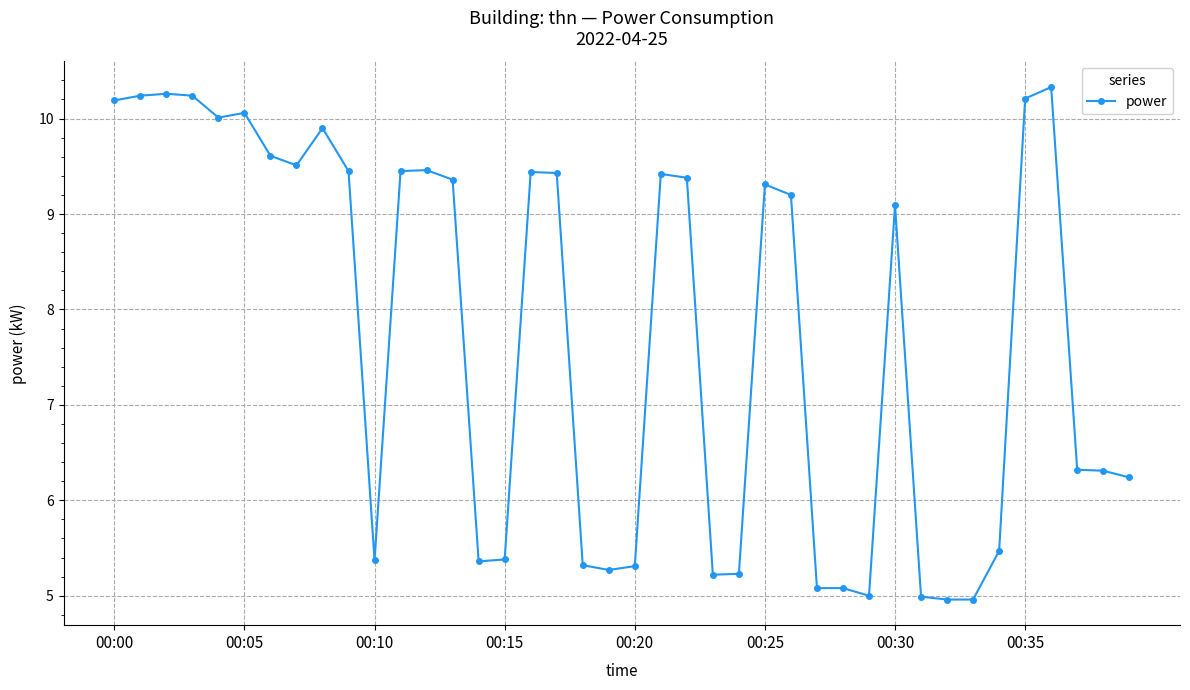

What is the value of the 11th point from the left?

5.4